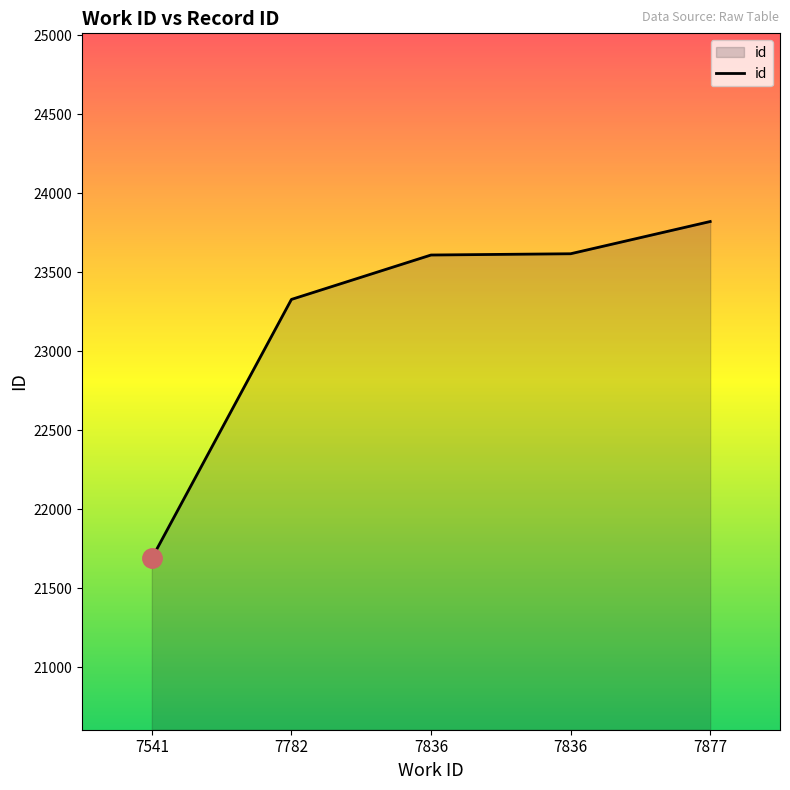

How many lines are shown in the chart?

1